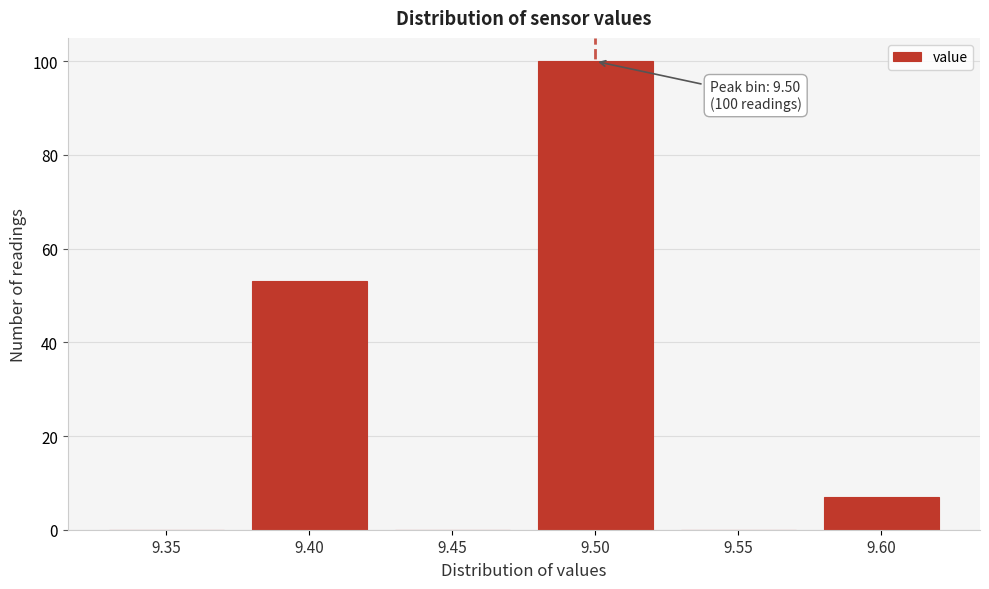

Reading left to right, extract all data points from this chart.

9.35=0	9.40=53	9.45=0	9.50=100	9.55=0	9.60=7